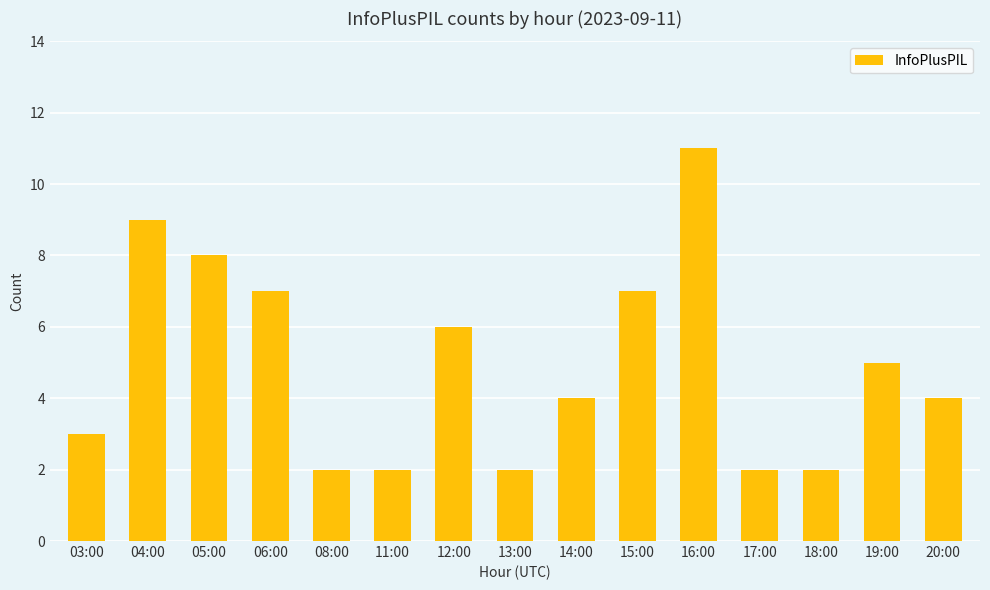

What position from the left is 19:00?

14